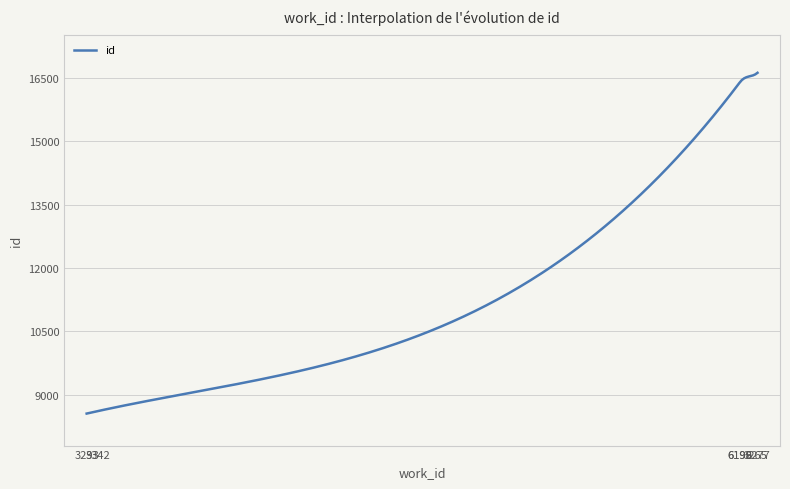

What is the smallest value displayed?

8557.0